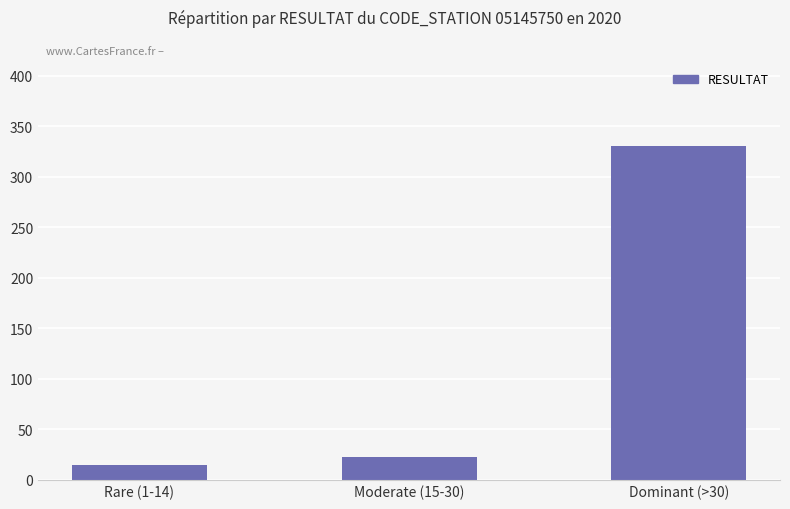

What is the value of the 2nd bar from the left?

22